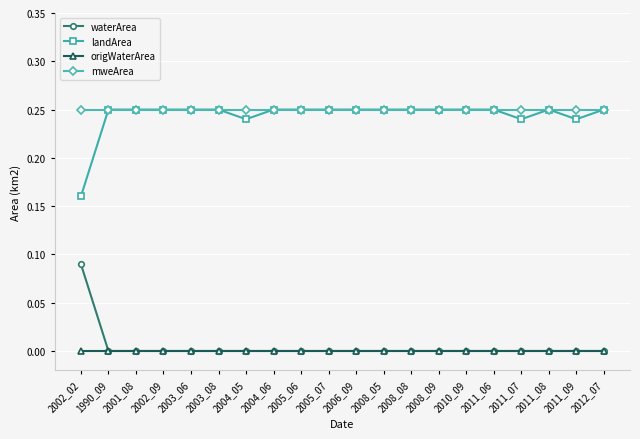

Count the number of data series in this chart.

4